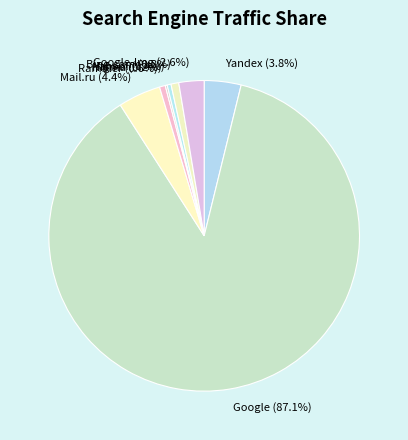

Is Yandex the majority of the pie?

No